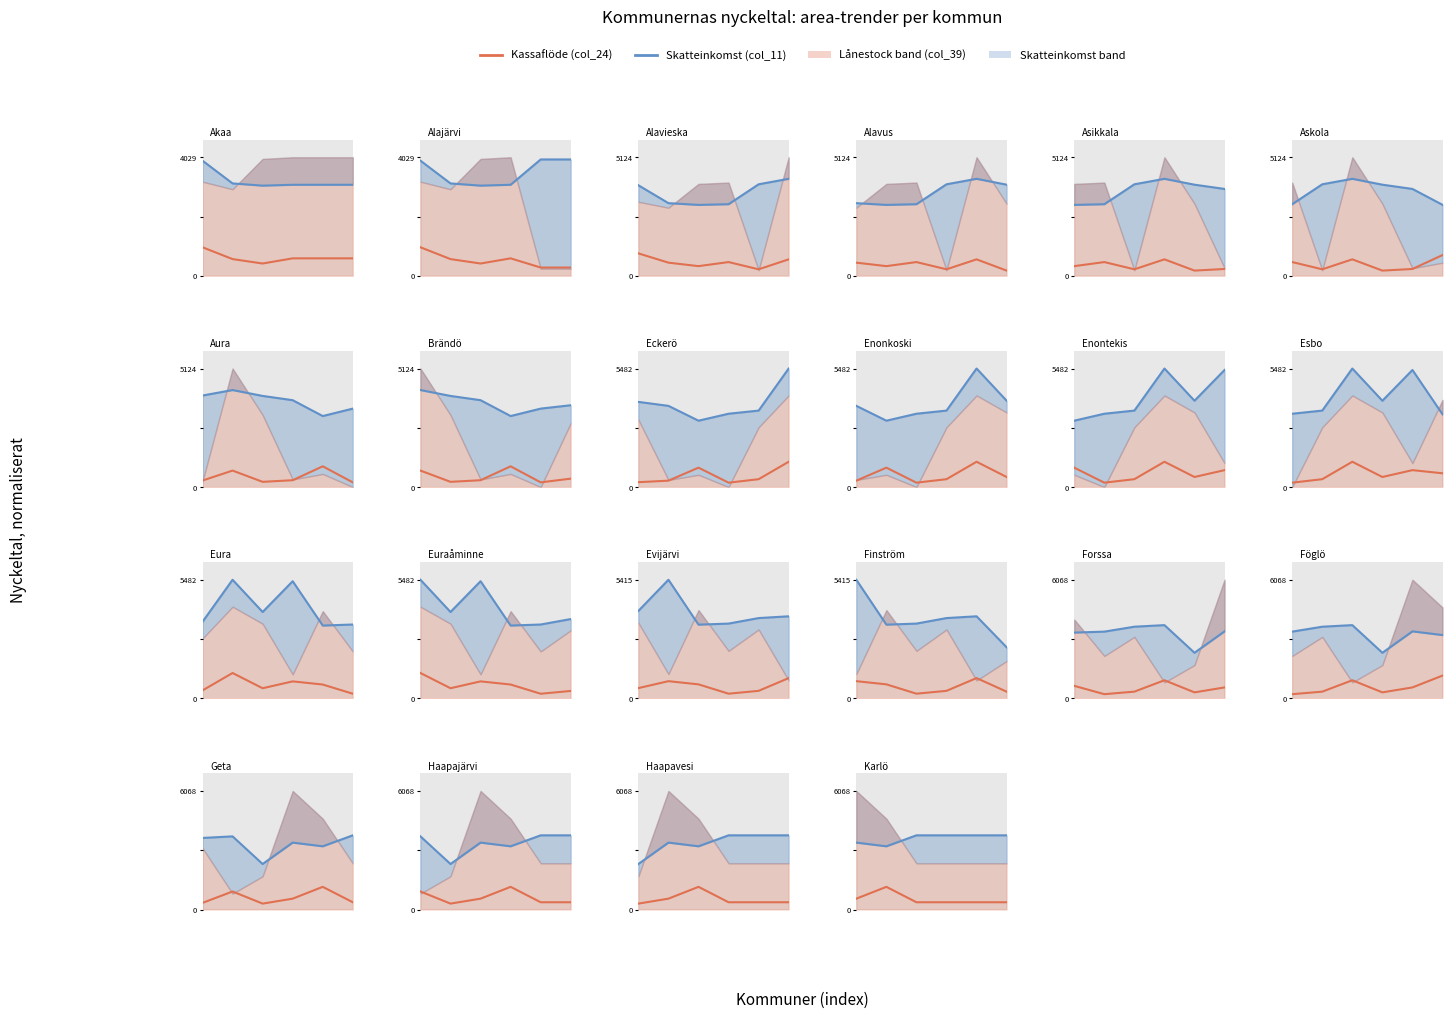

True or false: Skatteinkomst €/inv and Kassaflöde €/inv intersect in this chart.

False